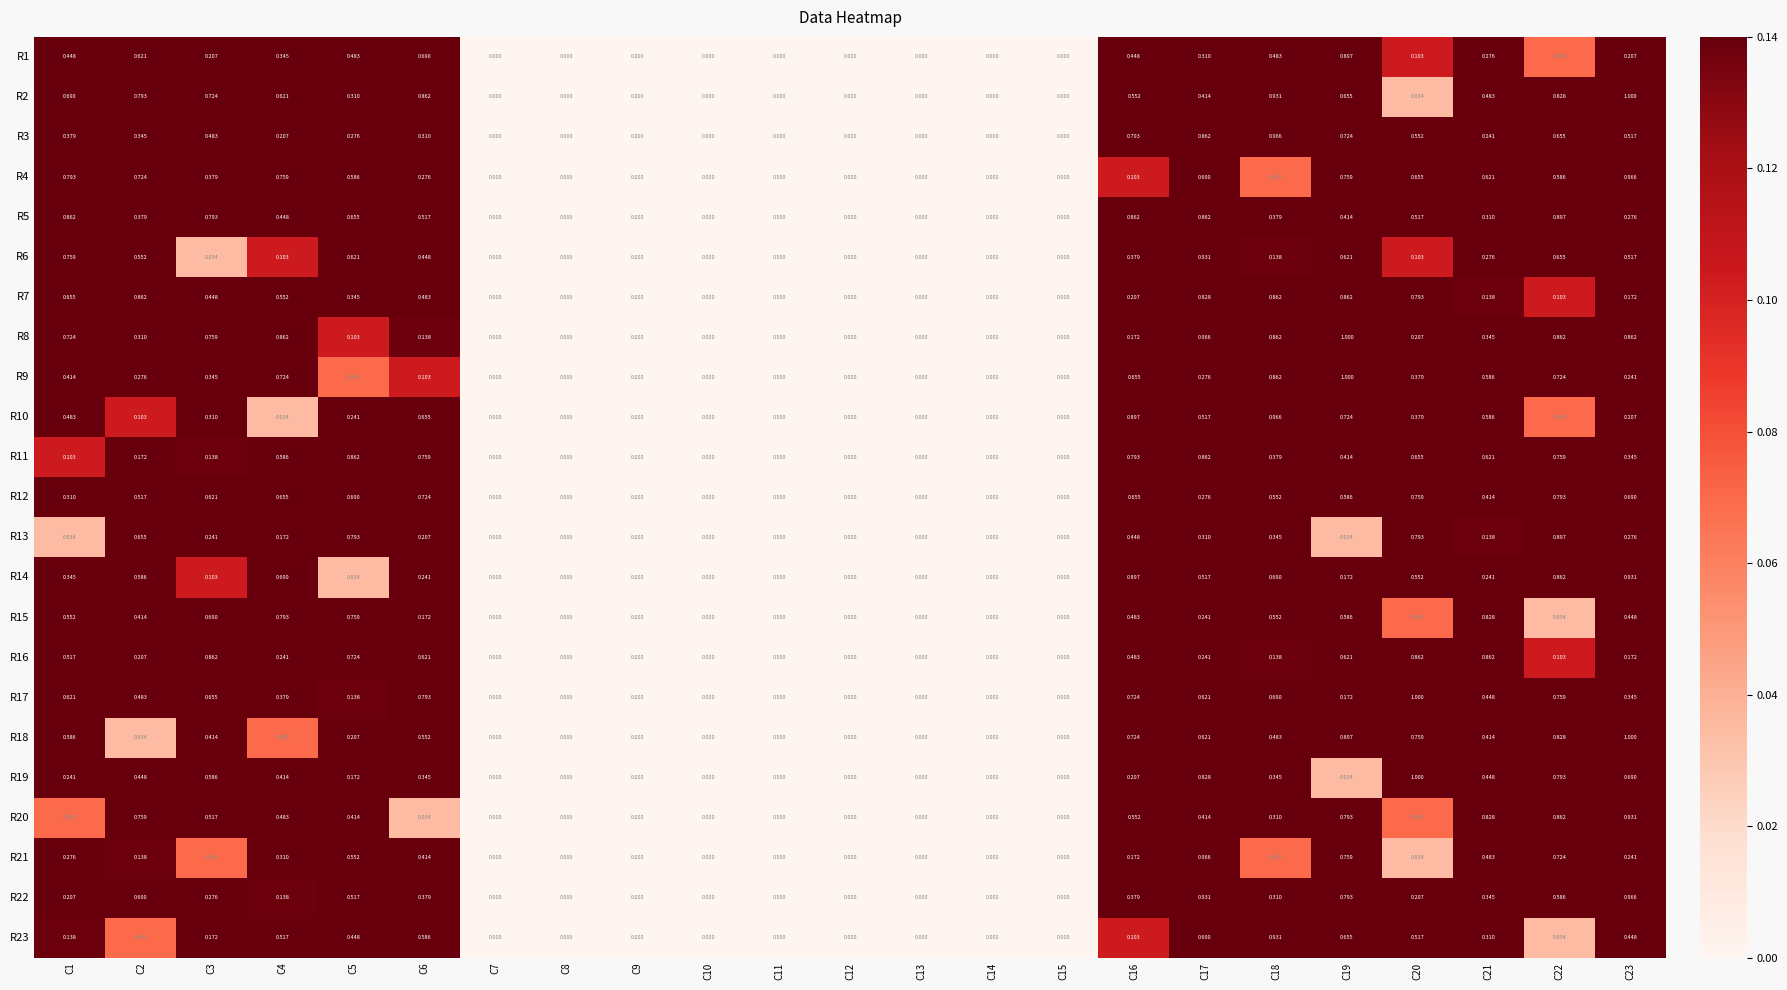

How many data points does each series have?

23